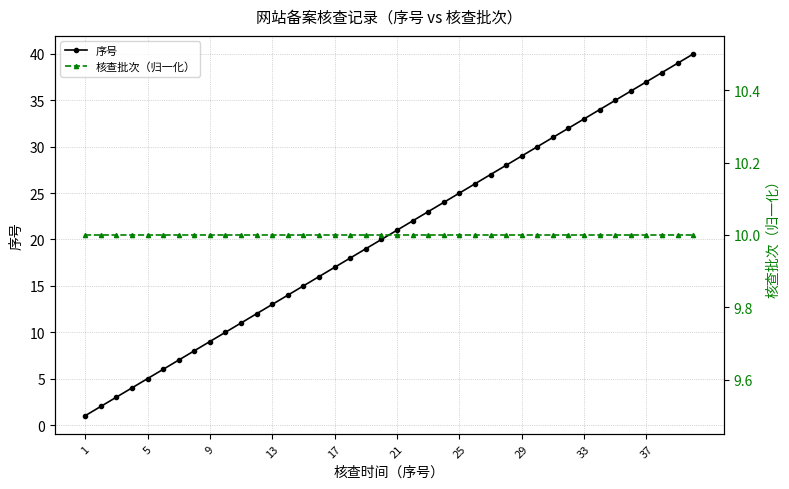

Is this an area chart (filled region under the line)?

No